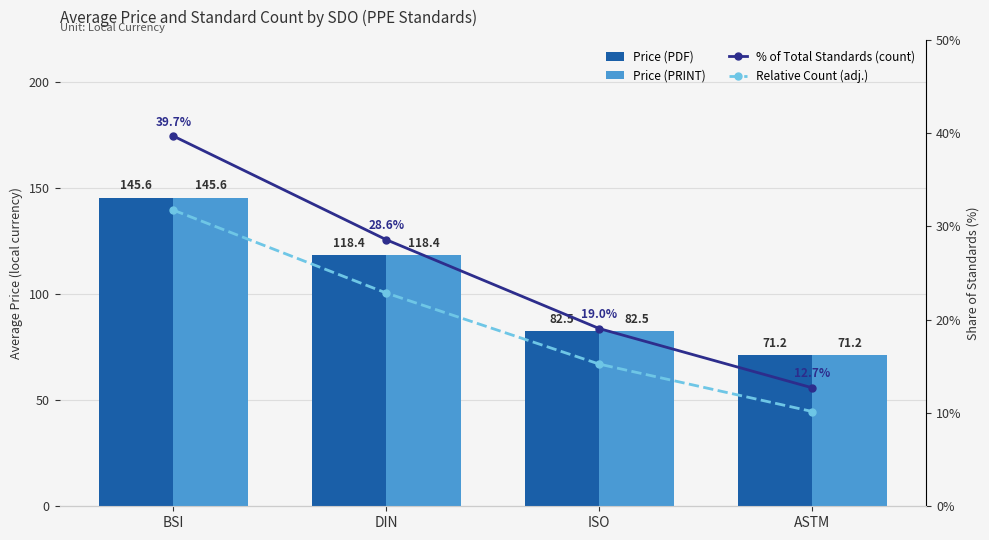

Reading left to right, what are all the values shown in this chart?

Price (PDF): BSI=145.6	DIN=118.4	ISO=82.5	ASTM=71.2
Price (PRINT): BSI=145.6	DIN=118.4	ISO=82.5	ASTM=71.2
% of Total Standards (count): BSI=39.7	DIN=28.6	ISO=19.0	ASTM=12.7
Relative Count (adj.): BSI=31.7	DIN=22.9	ISO=15.2	ASTM=10.2